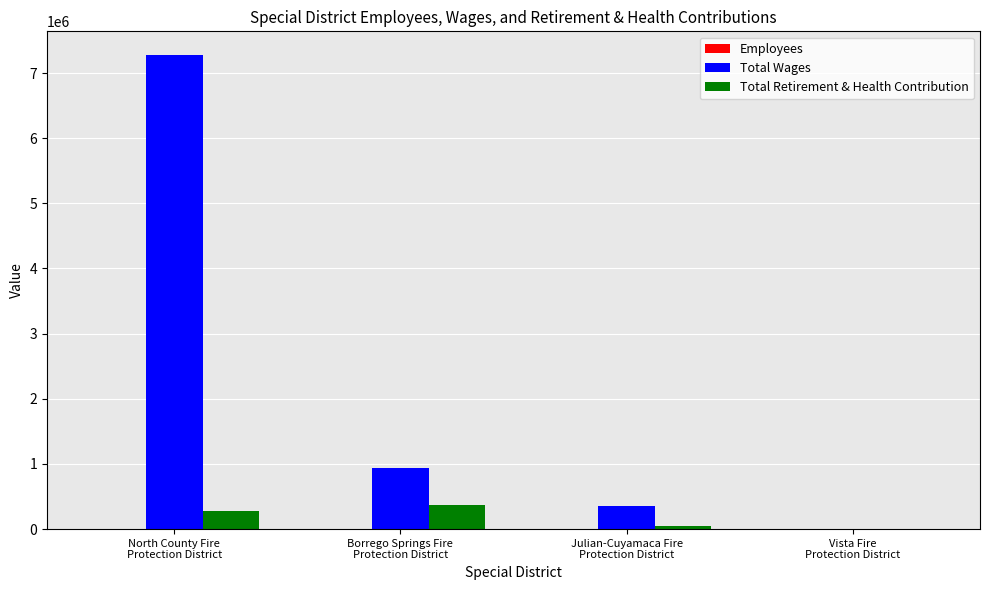

How many distinct data groups are displayed?

3